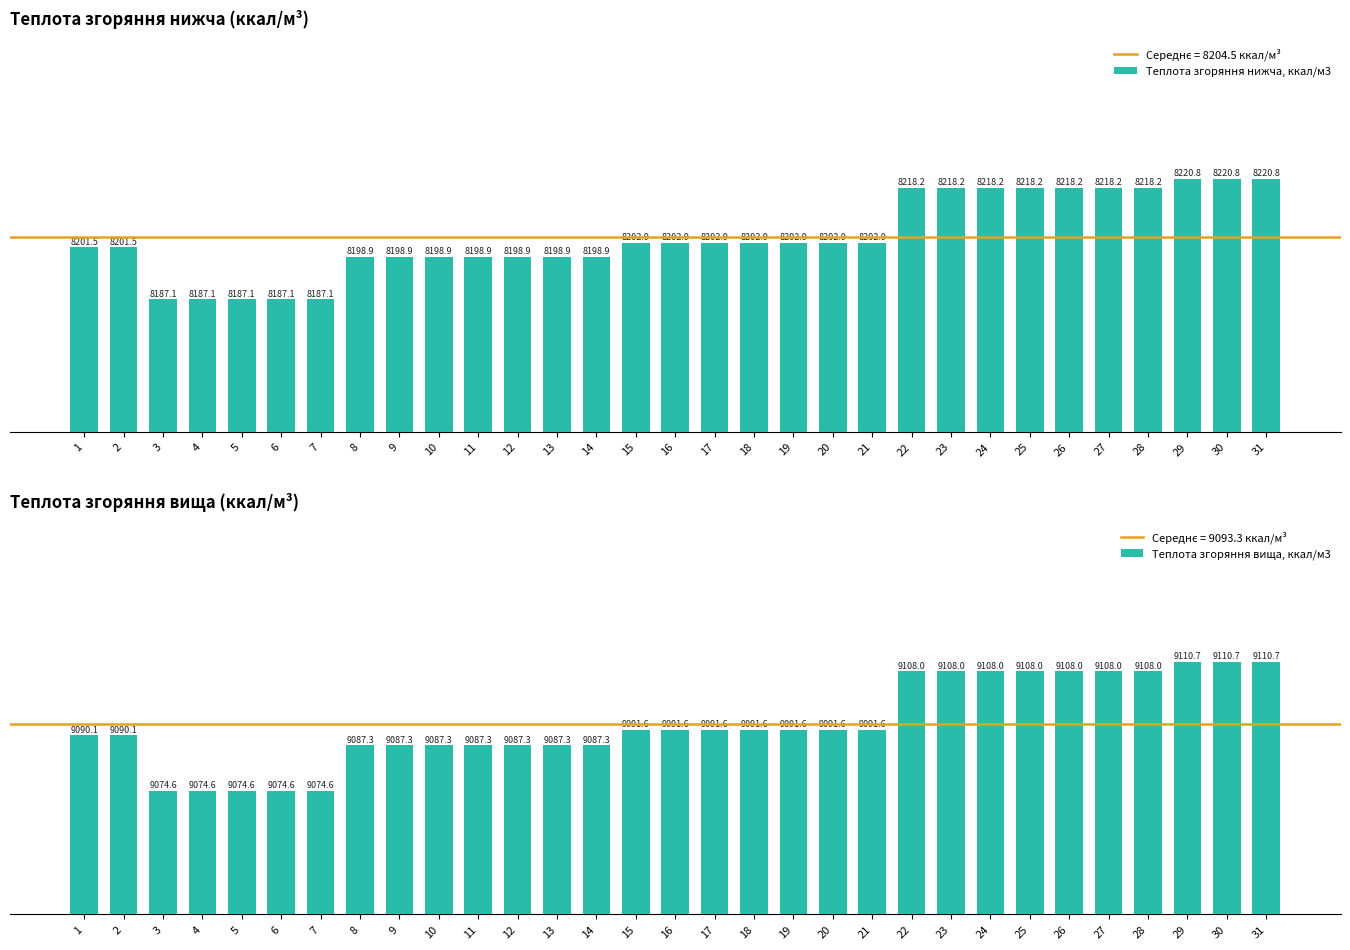

What is the average value of the Теплота згоряння нижча, ккал/м3 series?

8204.5